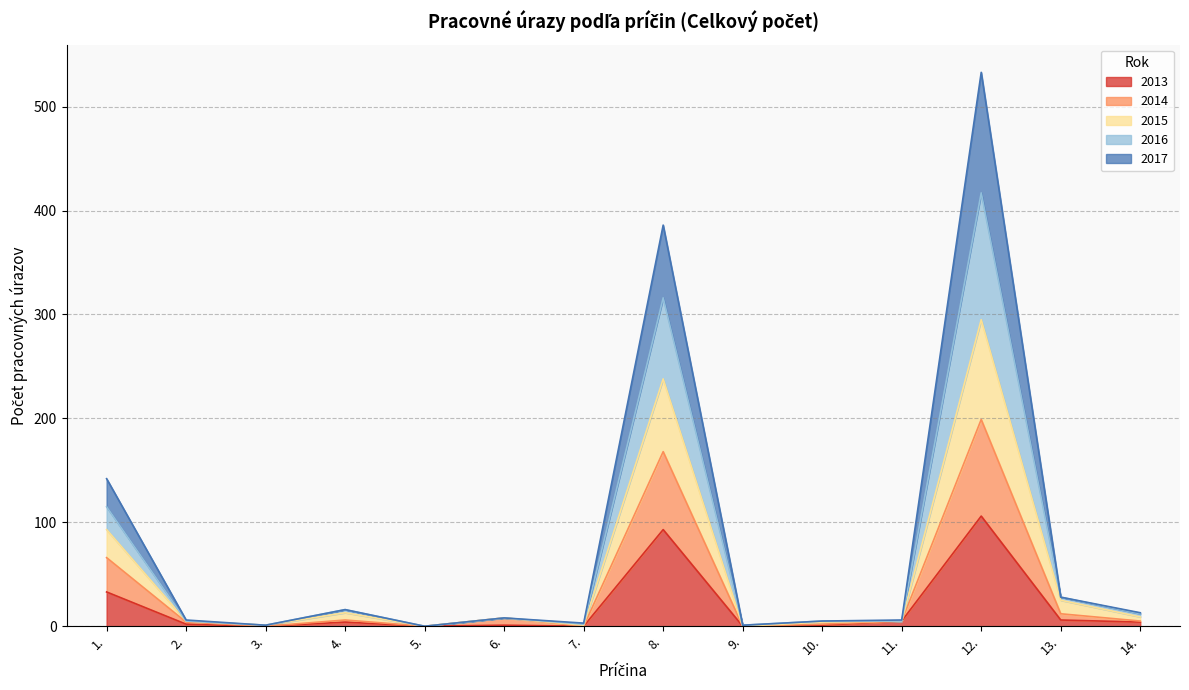

What is the total value across all series at 13.?

28